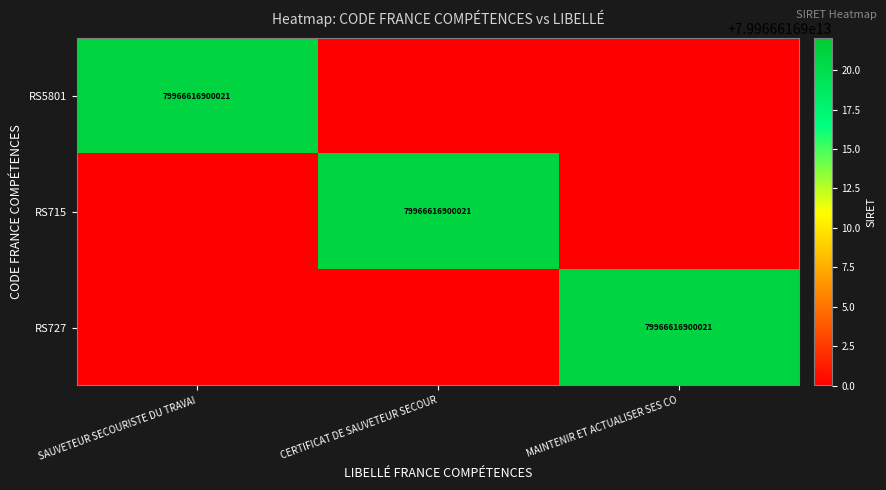

The value of RS5801 at SAUVETEUR SECOURISTE DU TRAVAI is 79966616900021. True or false?

True